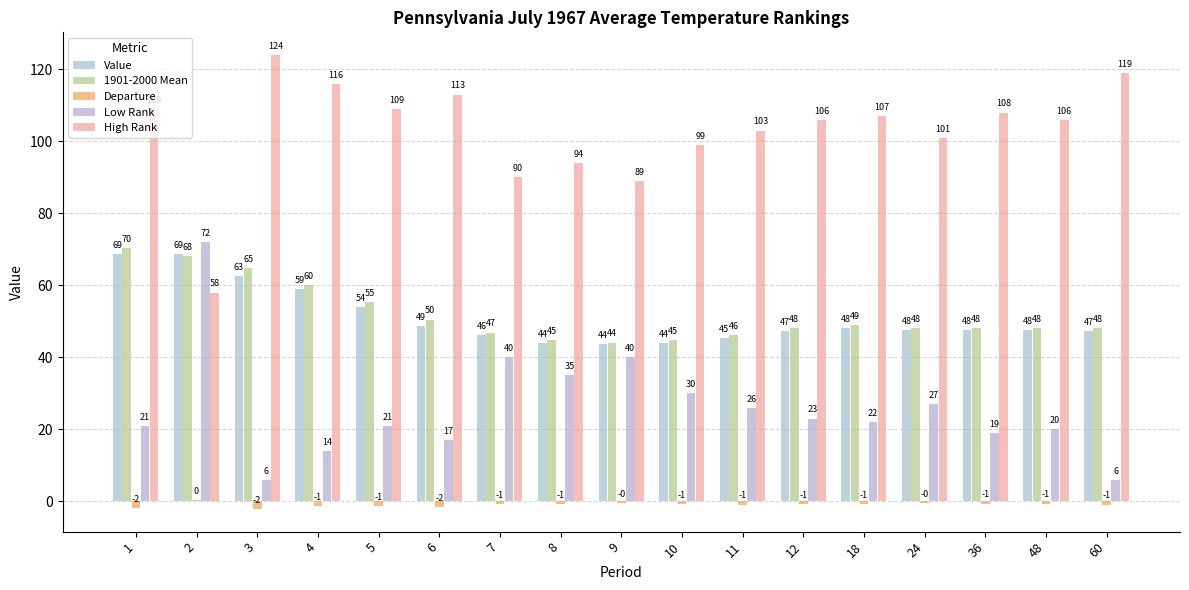

Reading left to right, extract all data points from this chart.

Value: 1=68.6	2=68.6	3=62.6	4=58.9	5=54.0	6=48.8	7=46.2	8=44.0	9=43.6	10=44.0	11=45.4	12=47.3	18=48.2	24=47.6	36=47.5	48=47.5	60=47.2
1901-2000 Mean: 1=70.4	2=68.2	3=64.7	4=60.2	5=55.3	6=50.5	7=46.9	8=44.7	9=44.1	10=44.8	11=46.3	12=48.1	18=48.9	24=48.1	36=48.1	48=48.1	60=48.1
Departure: 1=-1.8	2=0.4	3=-2.1	4=-1.3	5=-1.3	6=-1.7	7=-0.7	8=-0.7	9=-0.5	10=-0.8	11=-0.9	12=-0.8	18=-0.7	24=-0.5	36=-0.6	48=-0.6	60=-0.9
Low Rank: 1=21.0	2=72.0	3=6.0	4=14.0	5=21.0	6=17.0	7=40.0	8=35.0	9=40.0	10=30.0	11=26.0	12=23.0	18=22.0	24=27.0	36=19.0	48=20.0	60=6.0
High Rank: 1=109.0	2=58.0	3=124.0	4=116.0	5=109.0	6=113.0	7=90.0	8=94.0	9=89.0	10=99.0	11=103.0	12=106.0	18=107.0	24=101.0	36=108.0	48=106.0	60=119.0